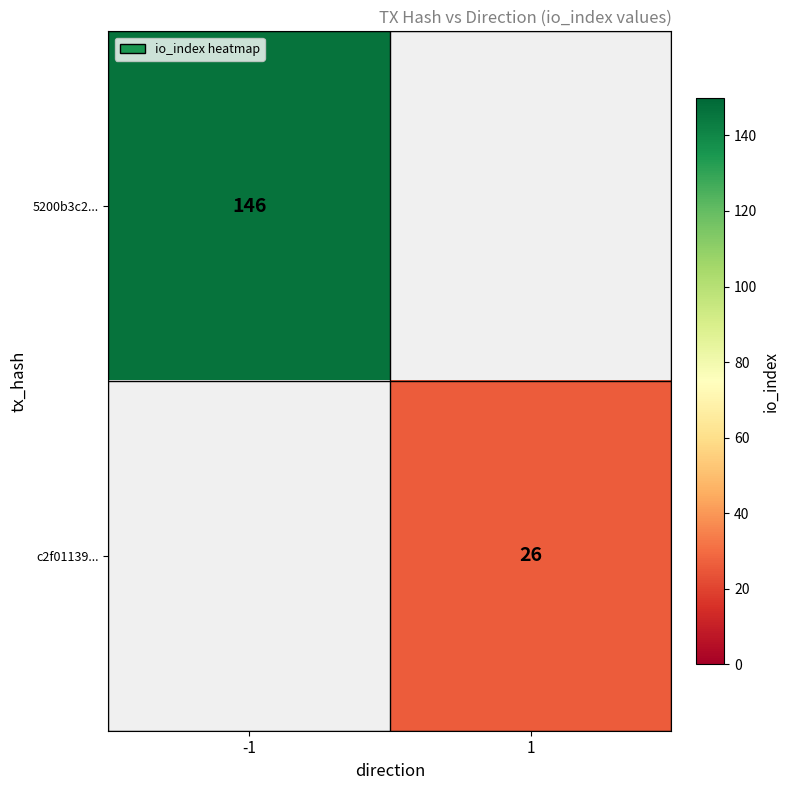

The c2f01139... series shows 38 at 1. True or false?

False